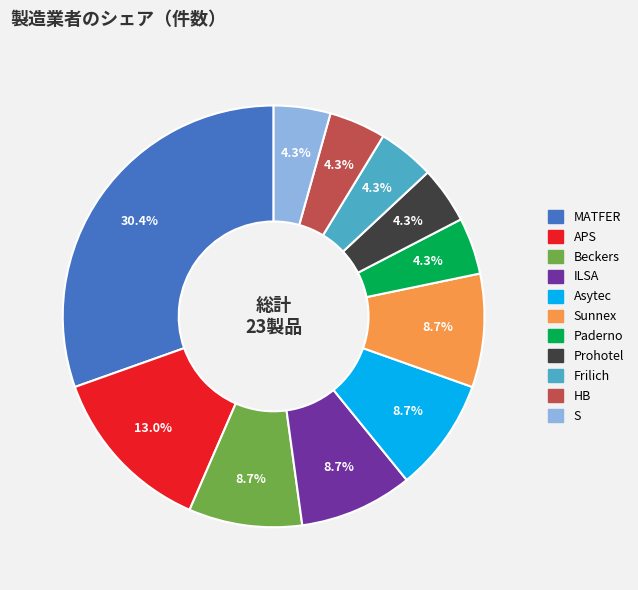

Is there any slice that represents more than half of the pie?

No